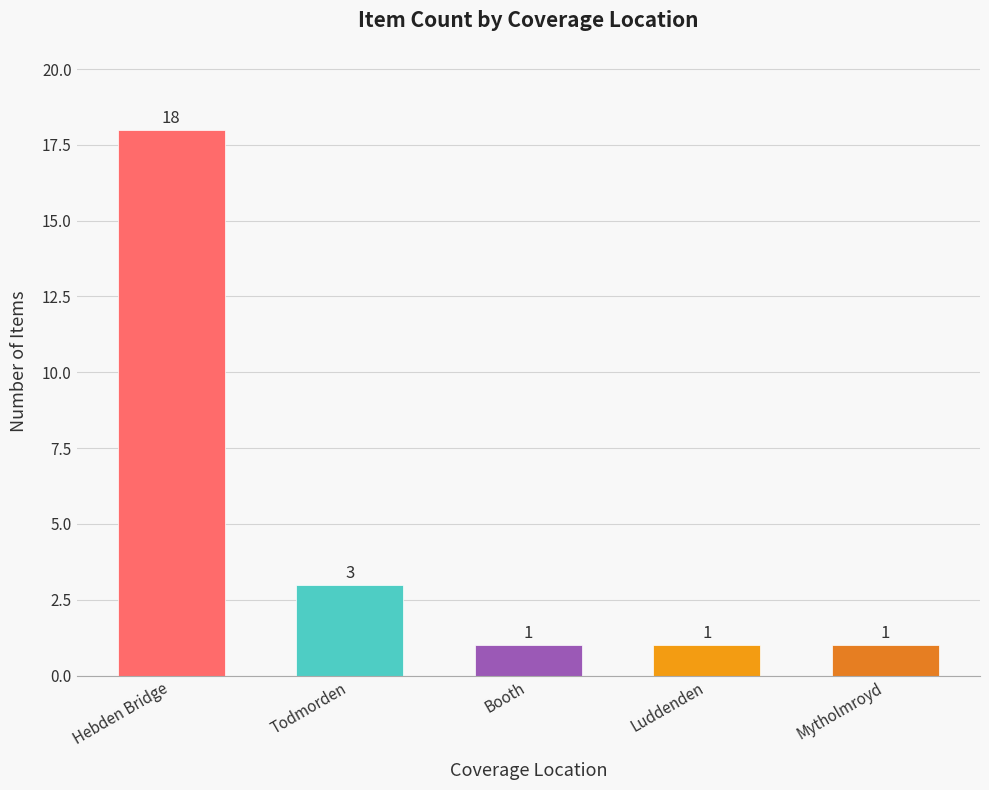

The chart shows a value of 6 at Hebden Bridge. True or false?

False